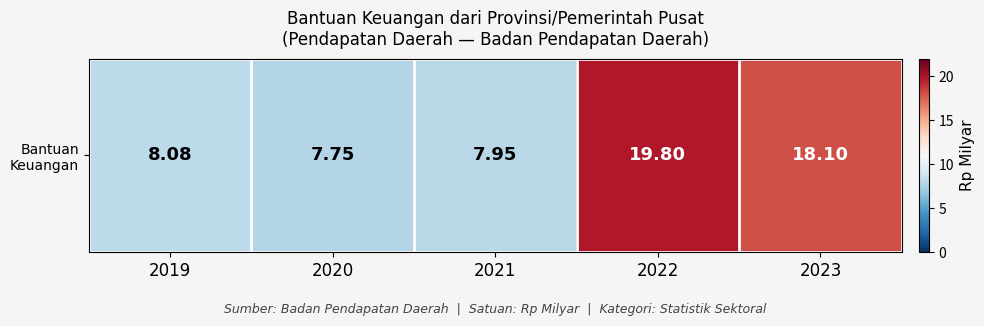

List the labels in order of value, smallest first.

2020, 2021, 2019, 2023, 2022